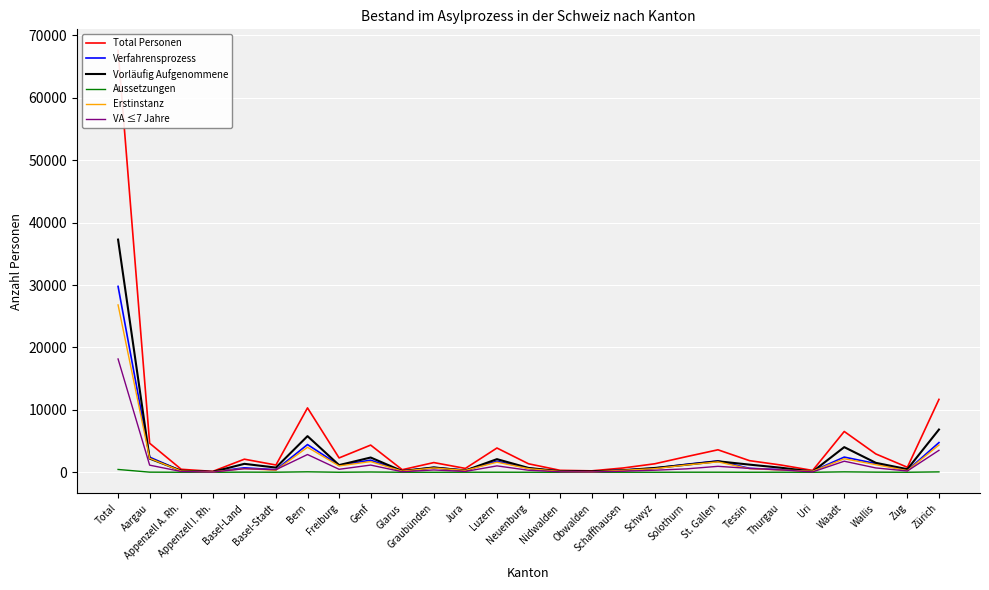

Reading left to right, list all the values displayed in this chart.

Total Personen: 67601	4655	482	147	2099	1168	10318	2302	4359	412	1557	621	3890	1363	317	231	692	1365	2503	3604	1864	1161	299	6540	2942	804	11682
Verfahrensprozess: 29791	2427	223	75	718	401	4444	1138	1943	206	775	326	1772	659	151	82	351	667	1281	1824	631	420	187	2435	1397	301	4759
Vorläufig Aufgenommene: 37288	2197	254	72	1355	754	5794	1152	2367	202	777	287	2106	697	166	147	333	694	1207	1762	1228	727	112	4032	1517	497	6850
Aussetzungen: 454	24	5	0	25	13	78	5	47	4	2	8	12	6	0	1	7	4	14	14	5	13	0	72	24	5	66
Erstinstanz: 26823	2239	194	66	592	326	4008	1020	1713	184	693	303	1619	588	135	64	317	585	1173	1666	573	367	168	2169	1223	268	4372
VA ≤7 Jahre: 18158	1144	124	35	575	419	2848	481	1156	86	373	137	1027	329	79	57	174	333	549	955	625	385	63	1775	697	210	3521